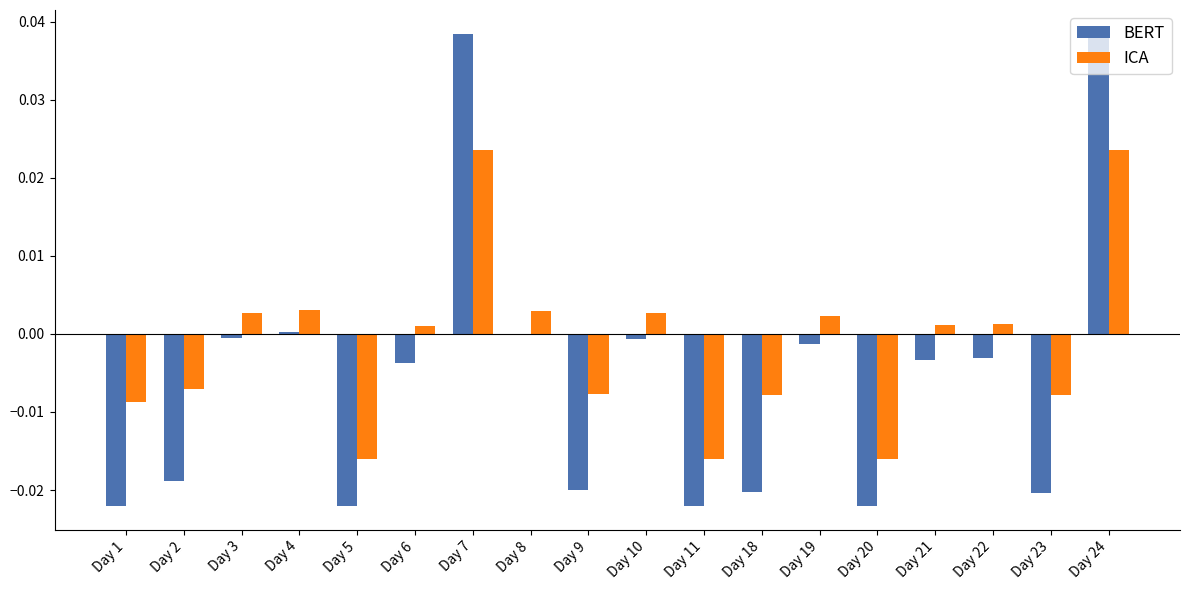

The BERT series shows 0.1 at Day 7. True or false?

False